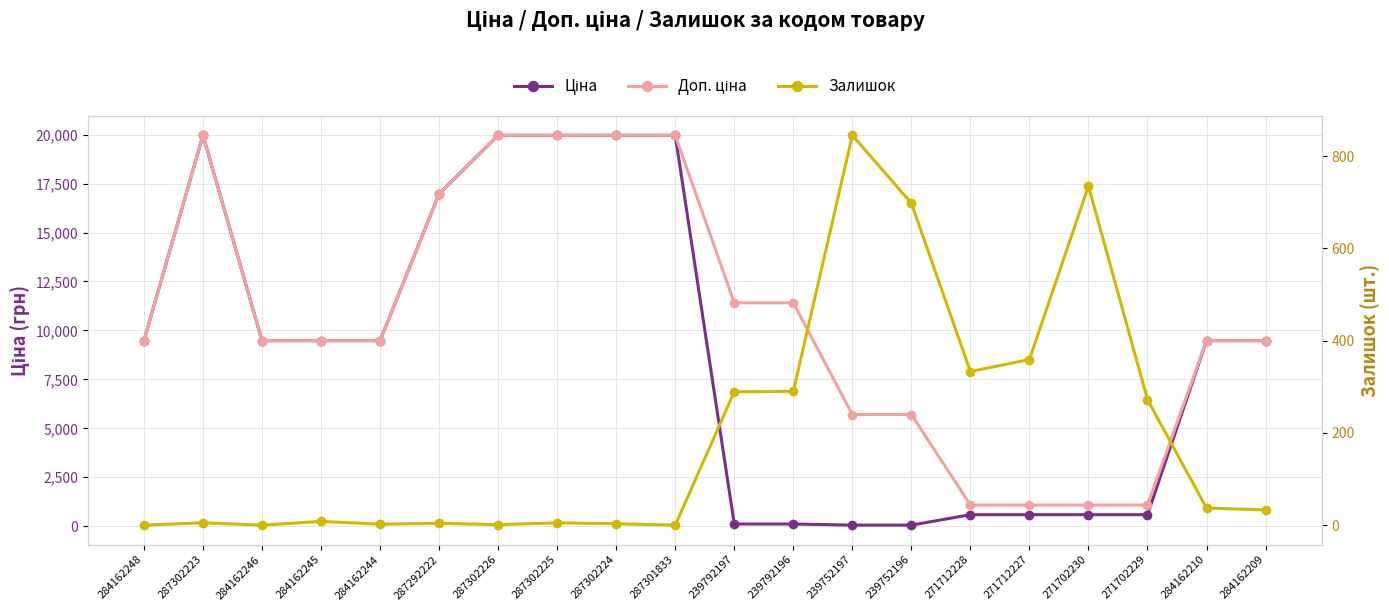

How many values in the Ціна series are below 9480?

8